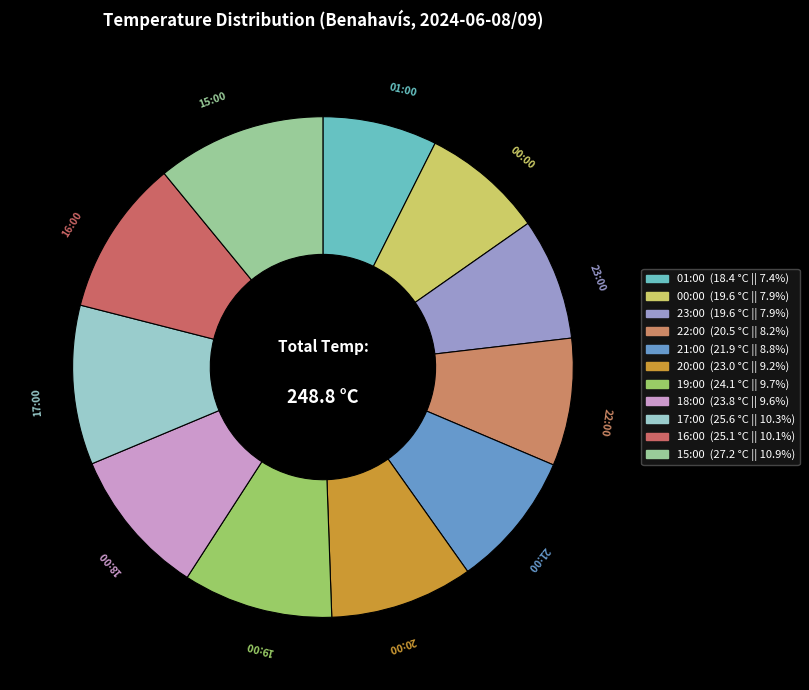

Count the number of slices in the pie.

11